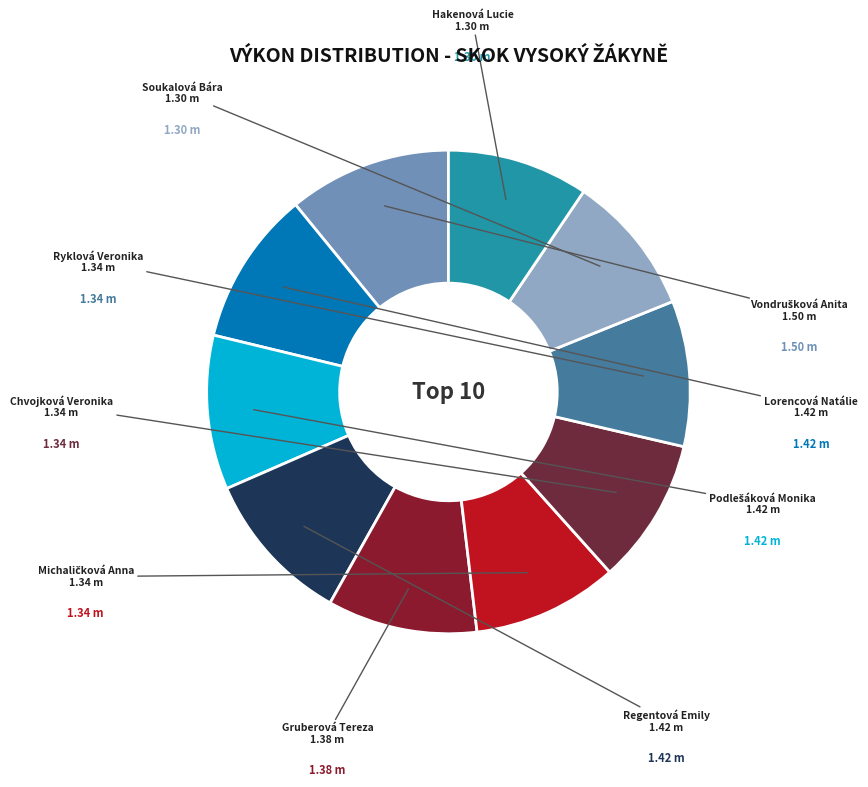

Does any single category account for the majority?

No